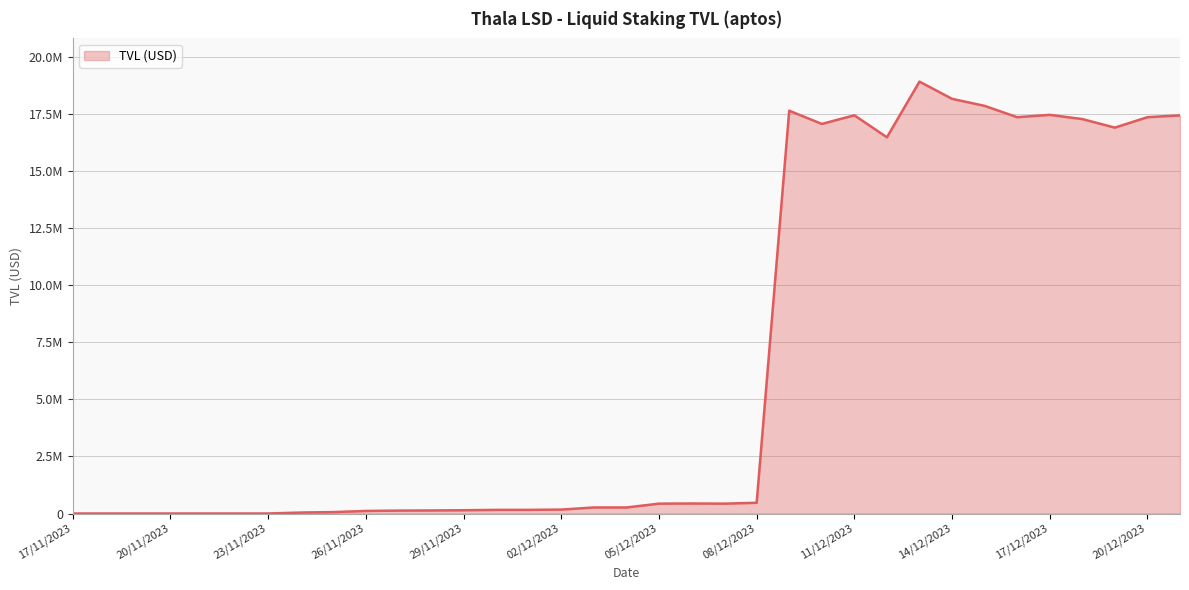

How many points are higher than both their immediate neighbors (excluding endpoints)?

7